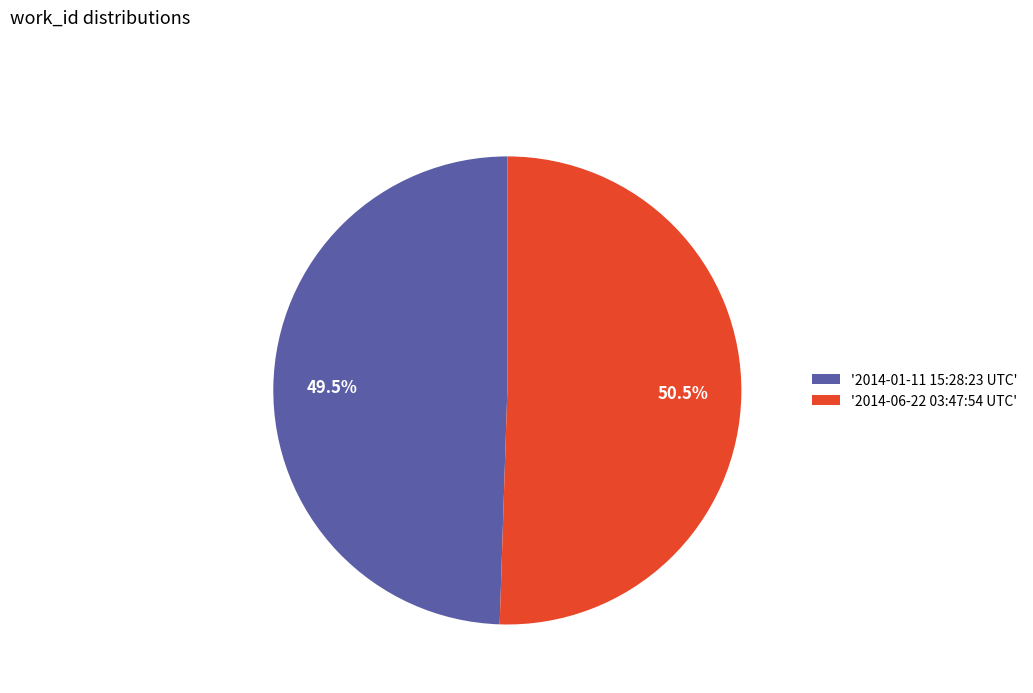

Between '2014-01-11 15:28:23 UTC' and '2014-06-22 03:47:54 UTC', which is larger?

'2014-06-22 03:47:54 UTC'